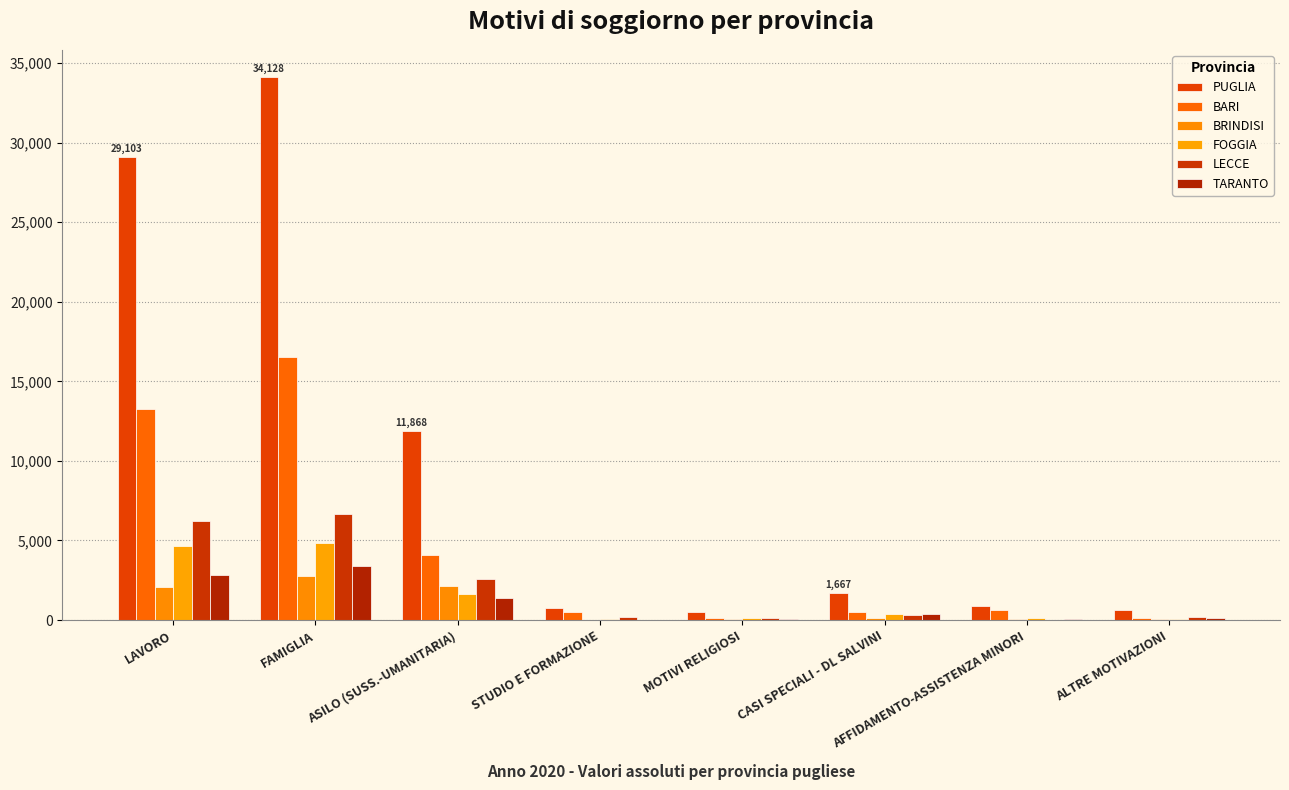

How many groups of bars are there?

8